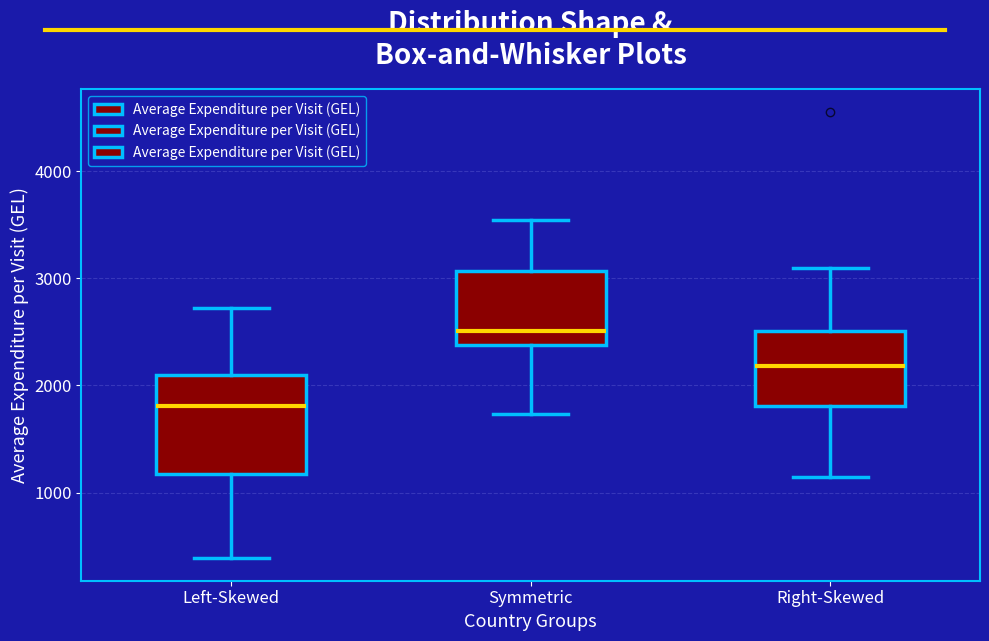

Where does the median line of the box for Right-Skewed sit on the y-axis? The values are not printed on the chart, so give them approximately, as read against the axis.

2200